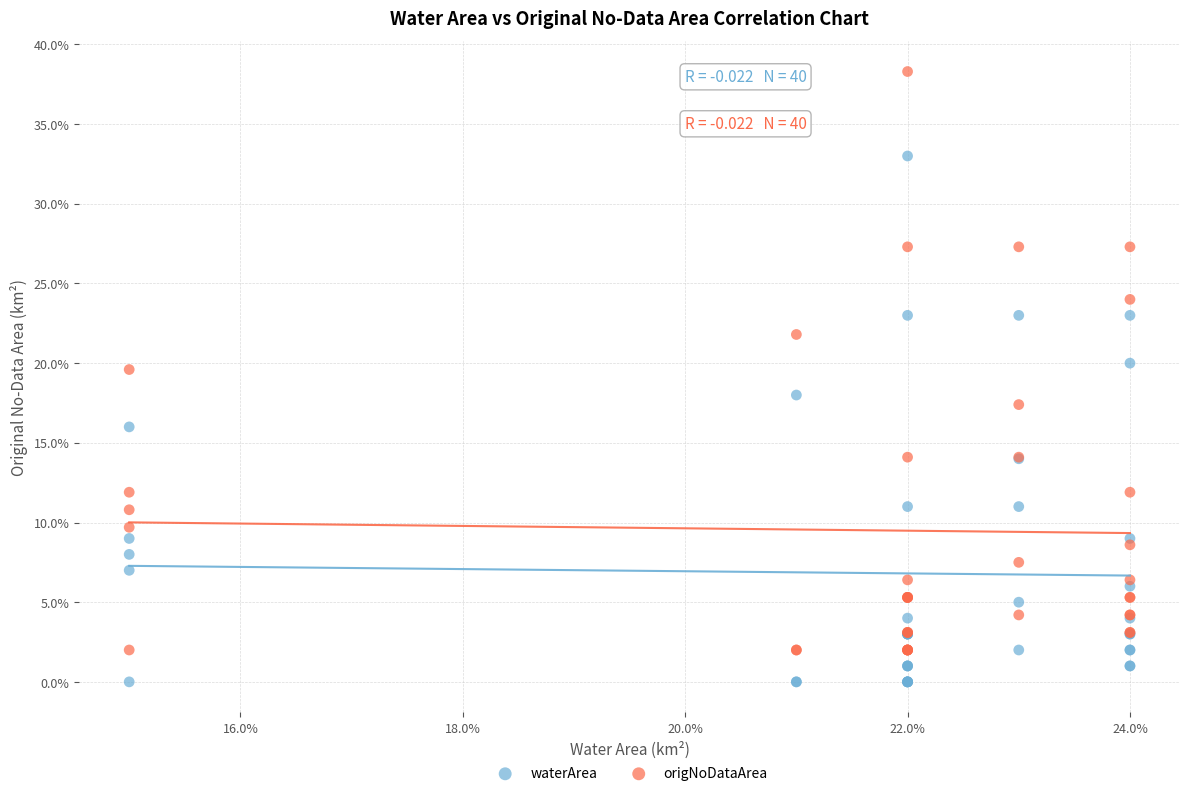

What are all the series names shown in the legend?

waterArea, origNoDataArea